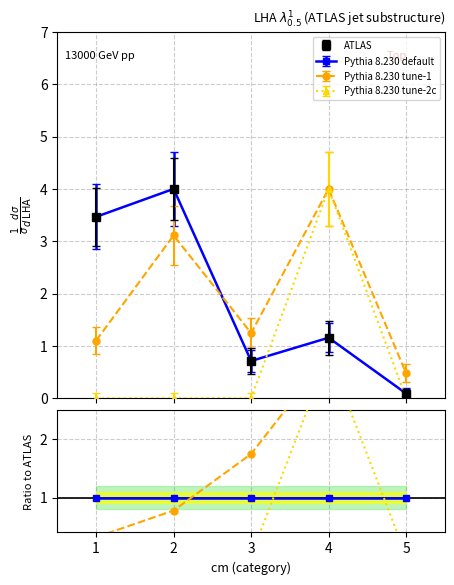

True or false: Pythia 8.230 default has more than 1 interior local peaks.

False